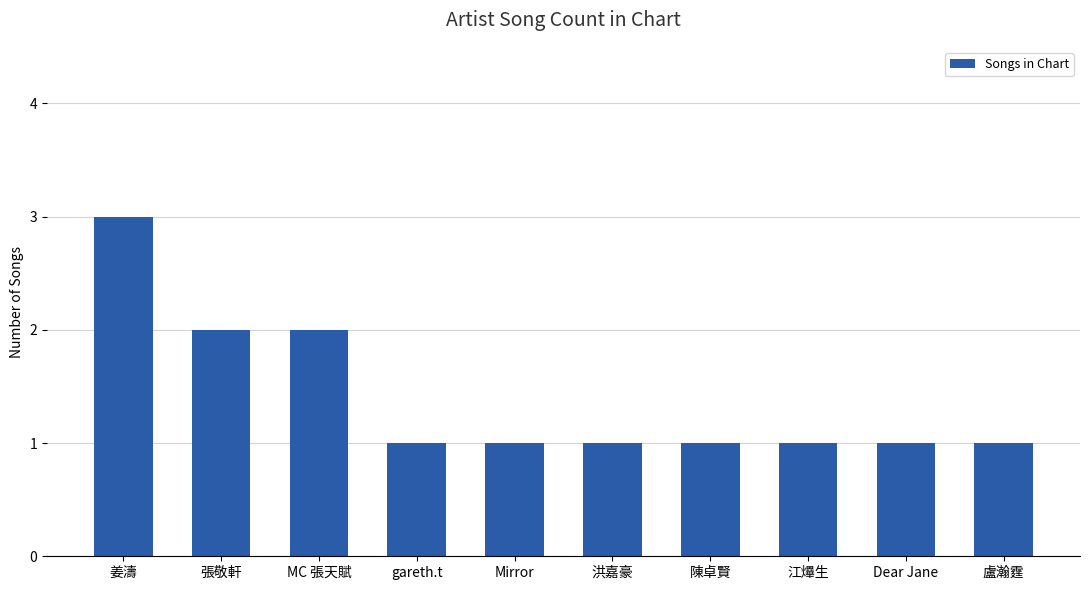

What is the sum of all values?

14